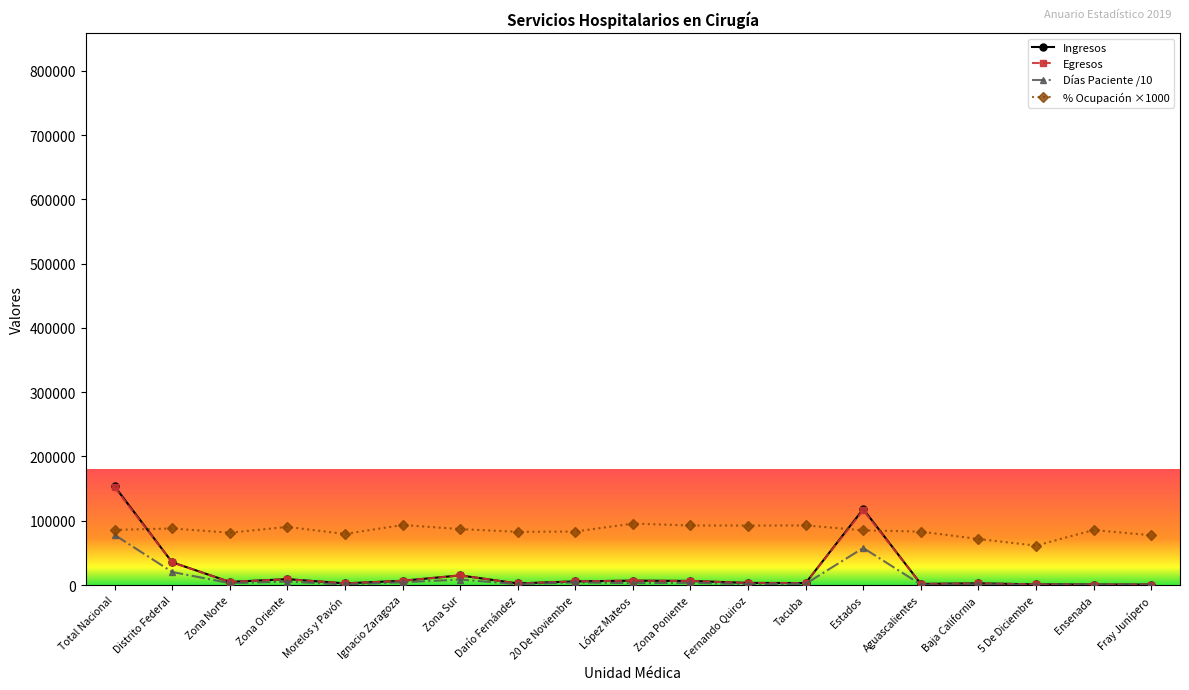

True or false: Días Paciente /10 has more than 1 interior local peaks.

True